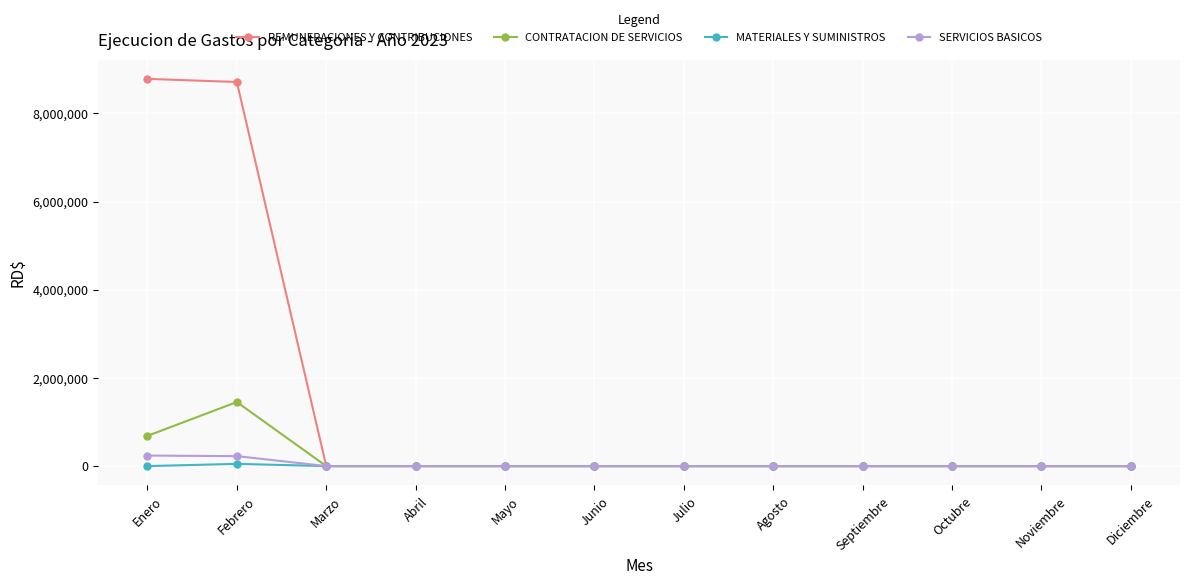

What are all the series names shown in the legend?

REMUNERACIONES Y CONTRIBUCIONES, CONTRATACION DE SERVICIOS, MATERIALES Y SUMINISTROS, SERVICIOS BASICOS